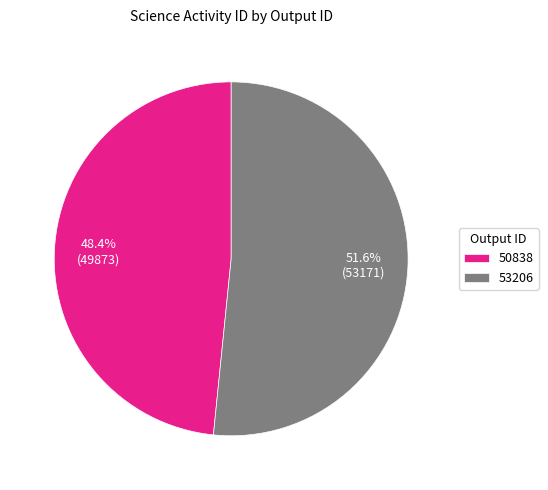

The 50838 slice represents 48% of the pie. True or false?

True